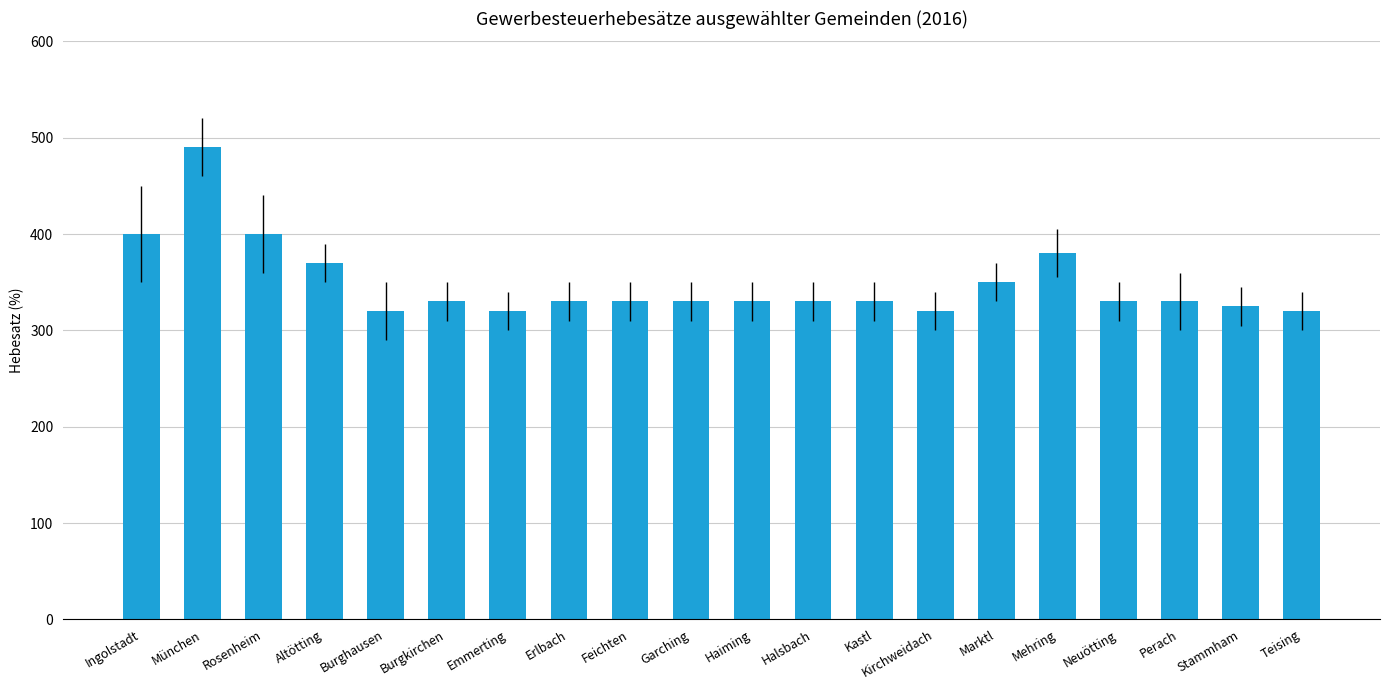

How many data points are less than 330?

5